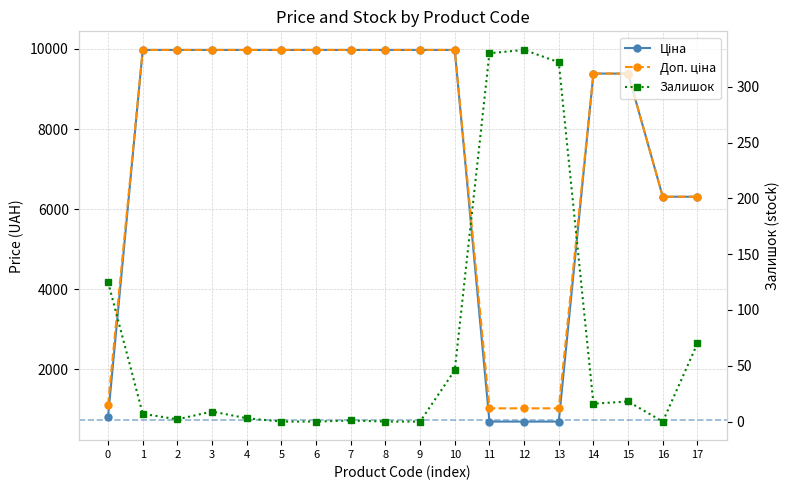

True or false: Доп. ціна has a value of 9384.0 at 15.

True